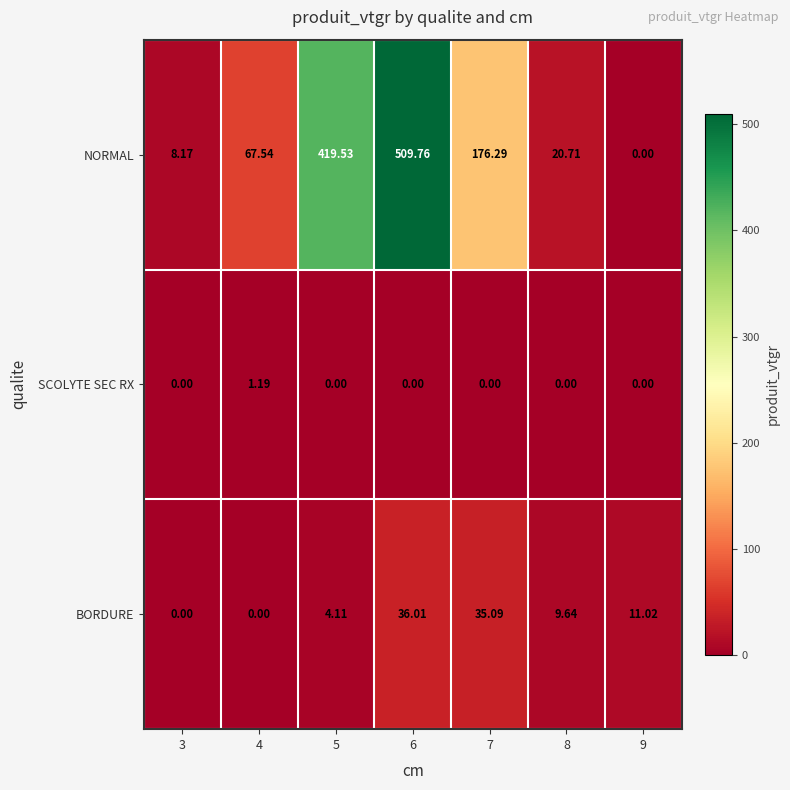

What is the total value across all series at 7?

211.4